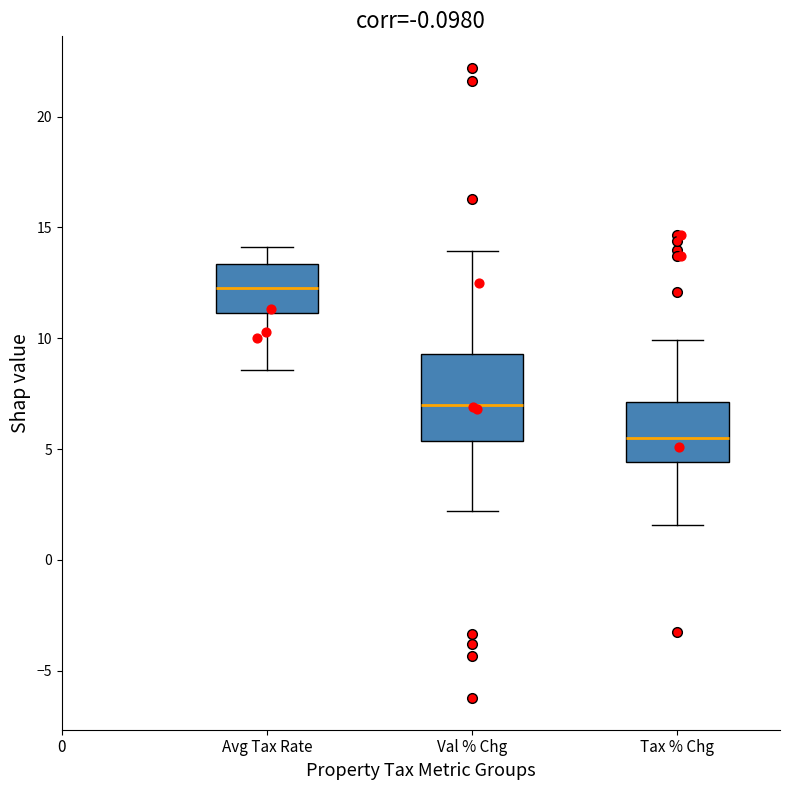

Reading left to right, transcribe this box plot: for each box, give where its median line is, the range the box spans, and where its two whiskers end, as read against the y-axis. The values are not printed on the chart, so give them approximately, as read against the axis.

Avg Tax Rate: median 12.5, box 11.0 to 13.5, whiskers 8.5 to 14.0
Val % Chg: median 7.0, box 5.5 to 9.5, whiskers 2.0 to 14.0
Tax % Chg: median 5.5, box 4.5 to 7.0, whiskers 1.5 to 10.0